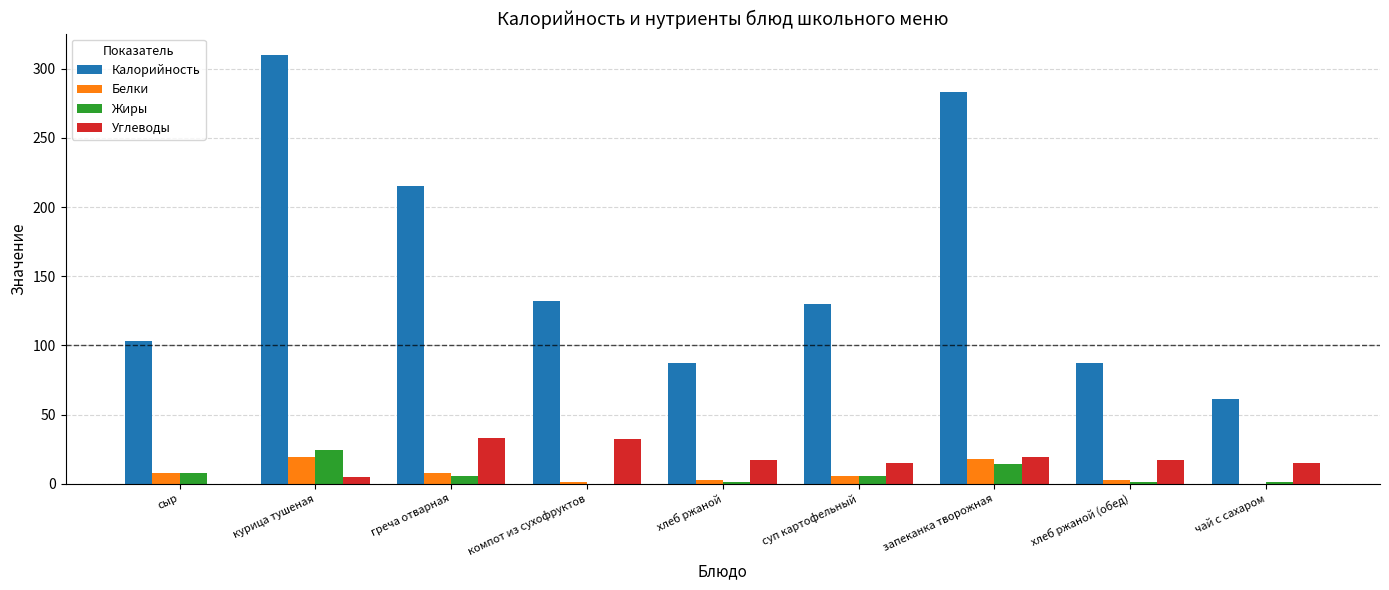

What are all the series names shown in the legend?

Калорийность, Белки, Жиры, Углеводы